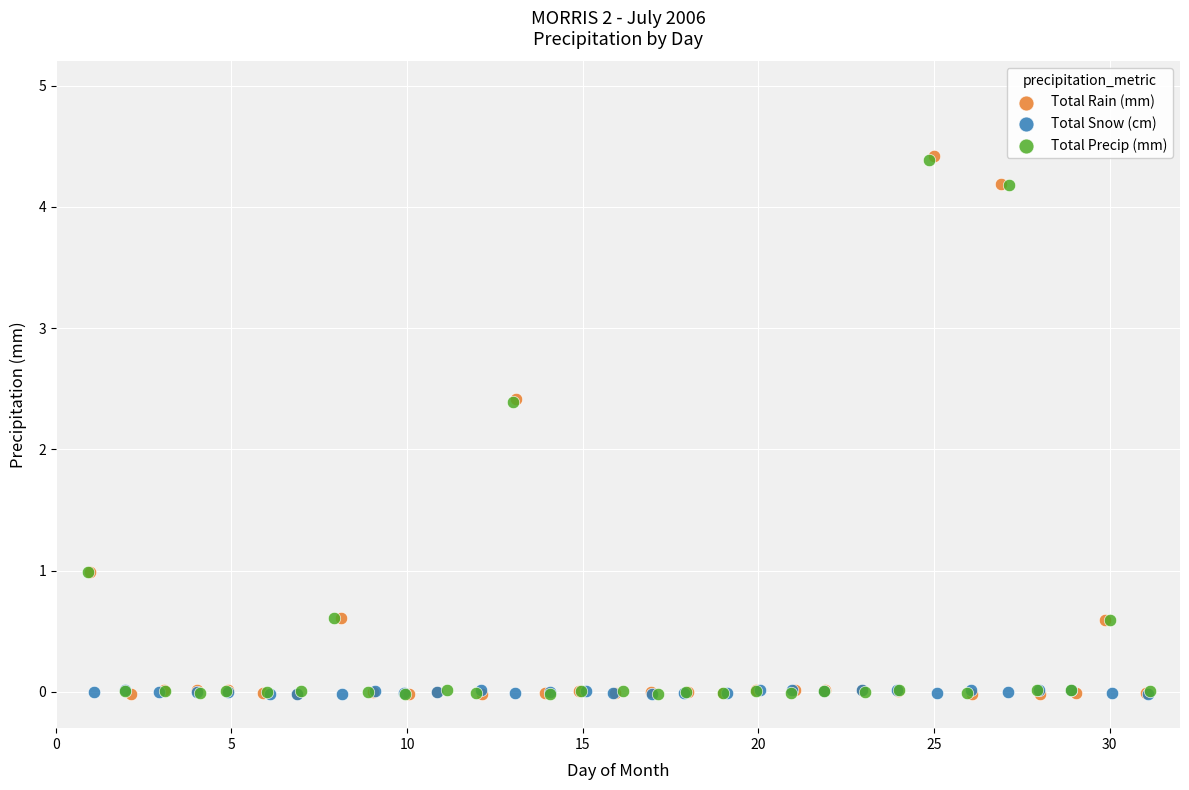

Which series has the largest Y range (max minus min)?

Total Rain (mm)